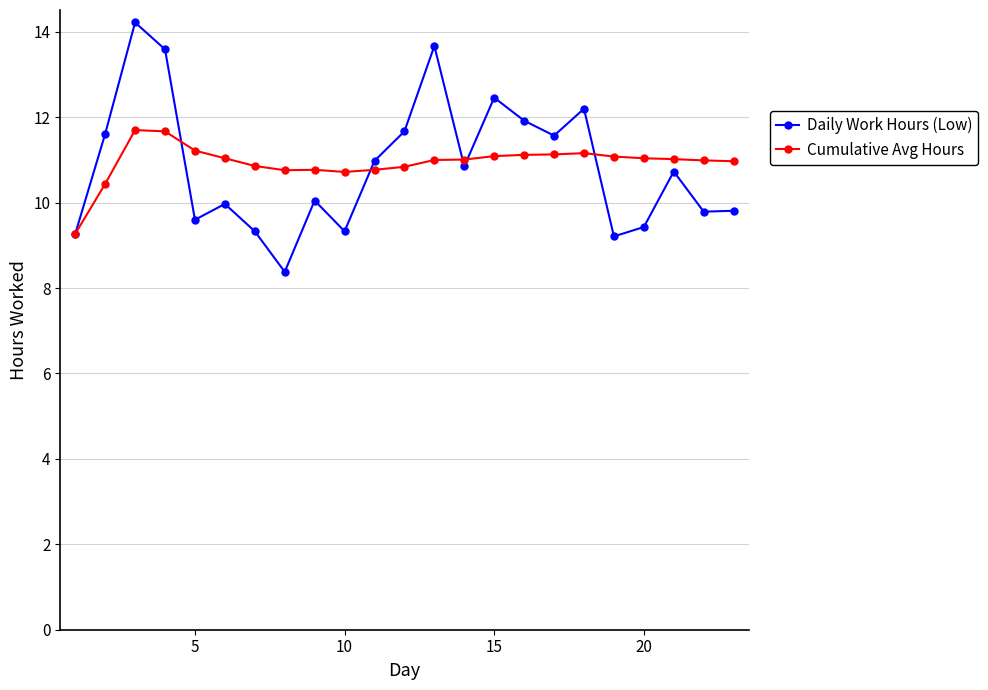

What are all the series names shown in the legend?

Daily Work Hours (Low), Cumulative Avg Hours